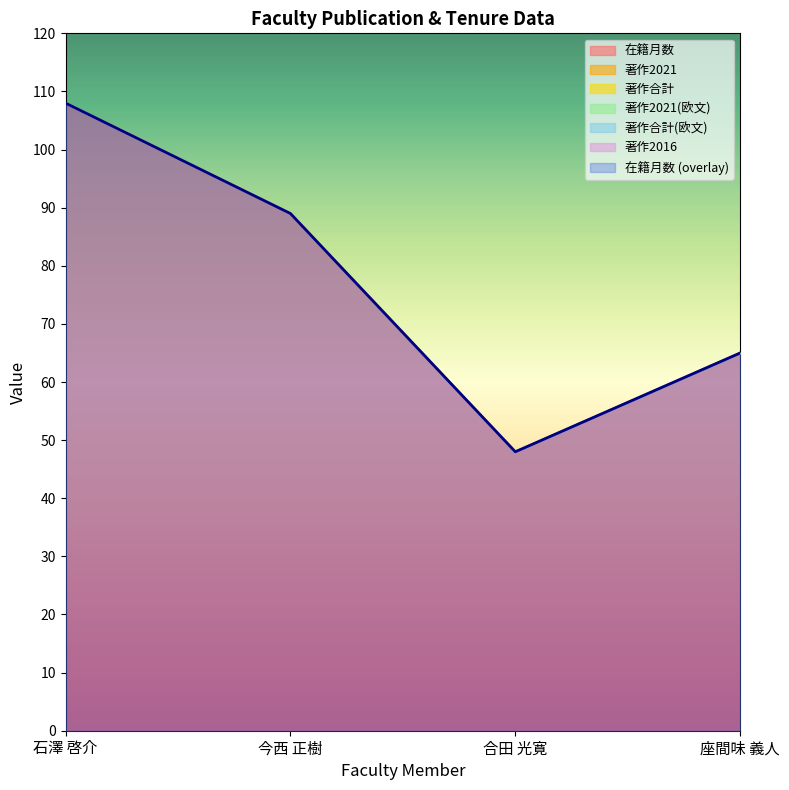

Reading left to right, list all the values displayed in this chart.

在籍月数: 石澤 啓介=108	今西 正樹=89	合田 光寛=48	座間味 義人=65
著作2021: 石澤 啓介=0	今西 正樹=0	合田 光寛=0	座間味 義人=0
著作合計: 石澤 啓介=0	今西 正樹=0	合田 光寛=0	座間味 義人=0
著作2021(欧文): 石澤 啓介=0	今西 正樹=0	合田 光寛=0	座間味 義人=0
著作合計(欧文): 石澤 啓介=0	今西 正樹=0	合田 光寛=0	座間味 義人=0
著作2016: 石澤 啓介=0	今西 正樹=0	合田 光寛=0	座間味 義人=0